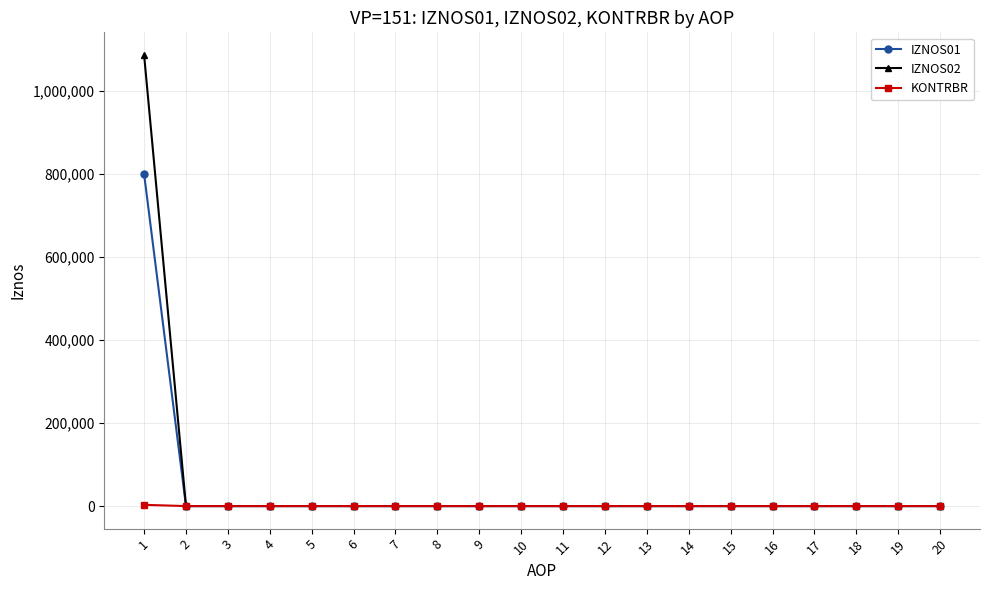

What are all the series names shown in the legend?

IZNOS01, IZNOS02, KONTRBR